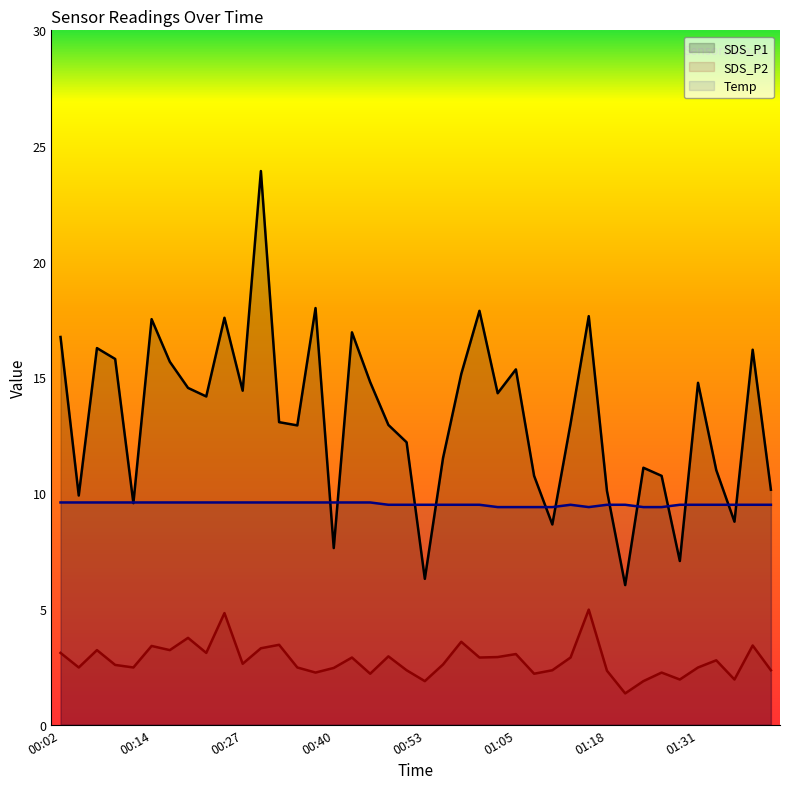

At how many categories does at least one series exceed 8?

40